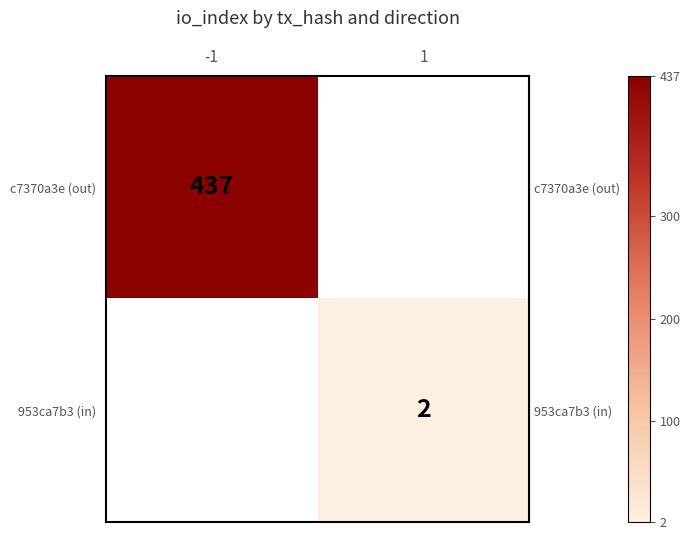

How many series are shown in this chart?

2